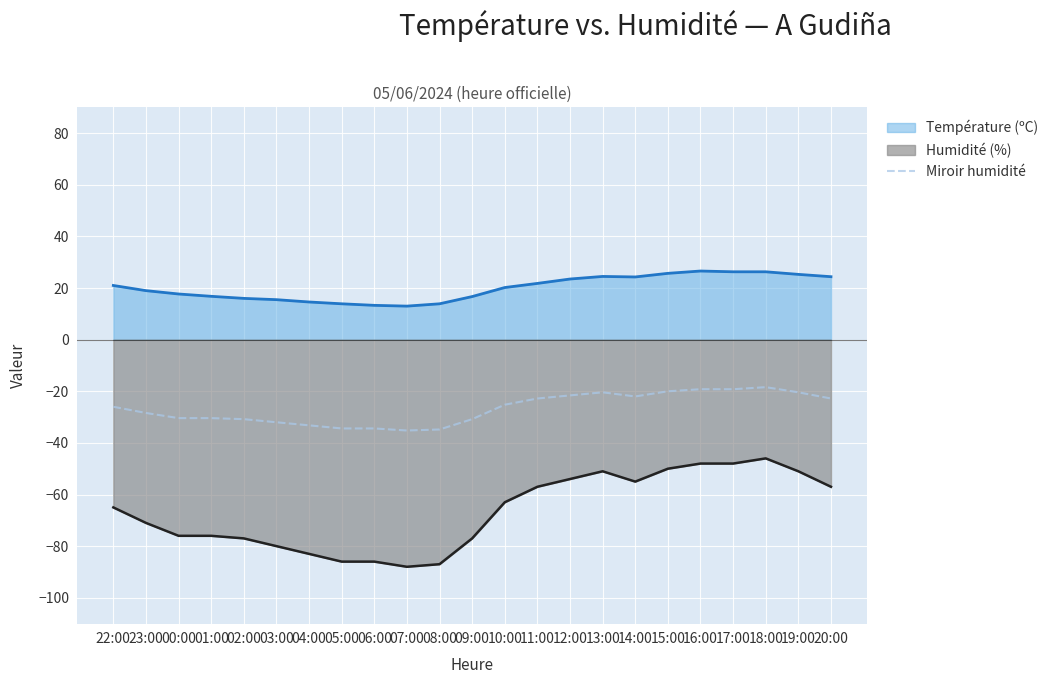

What is the difference between the Humidité (%) values at 10:00 and 19:00?

12.0